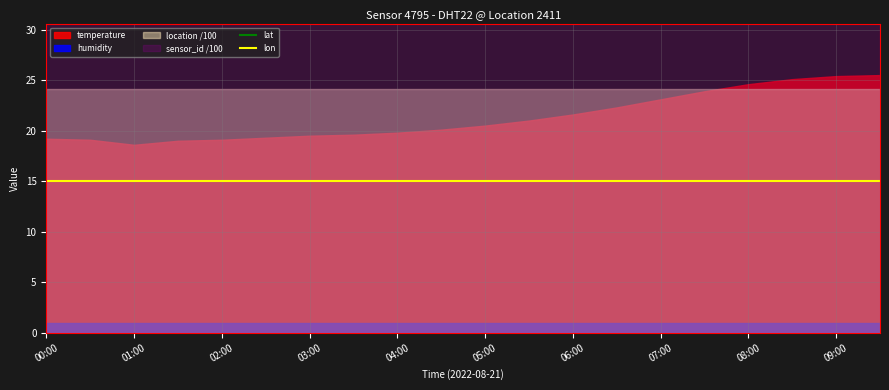

At which label does lat reach its peak?

00:00